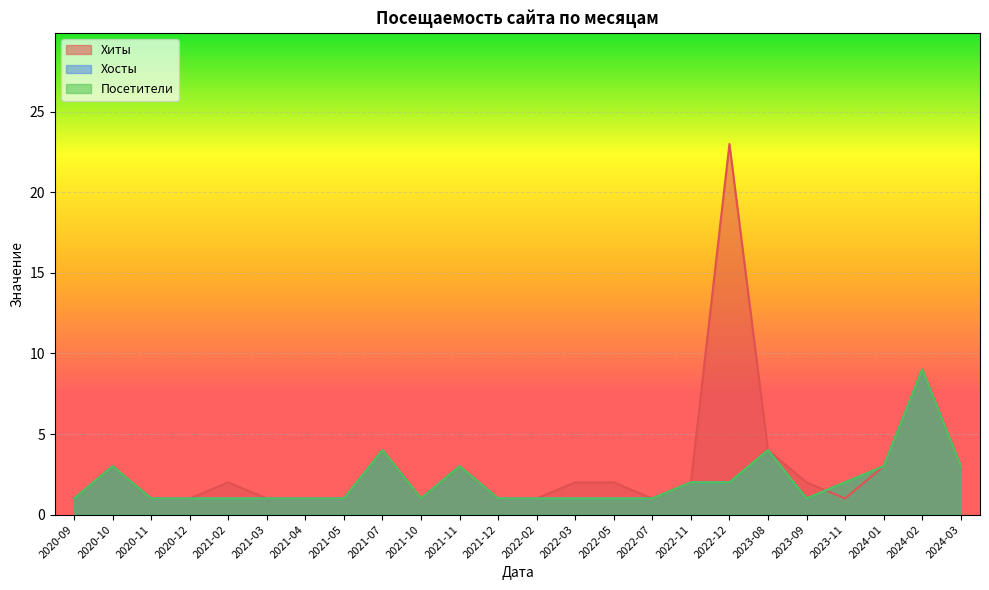

How many data points does each series have?

24